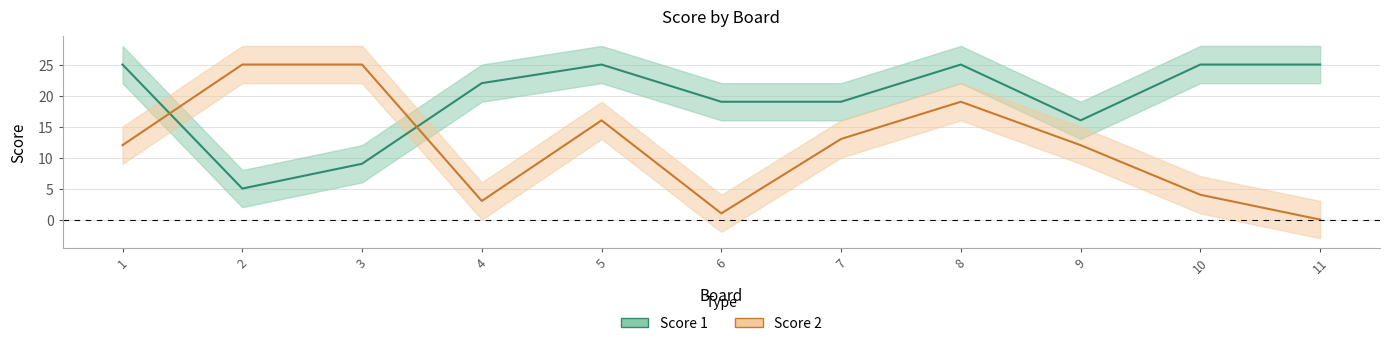

Where is Score 2 nearest to the value 12?

1